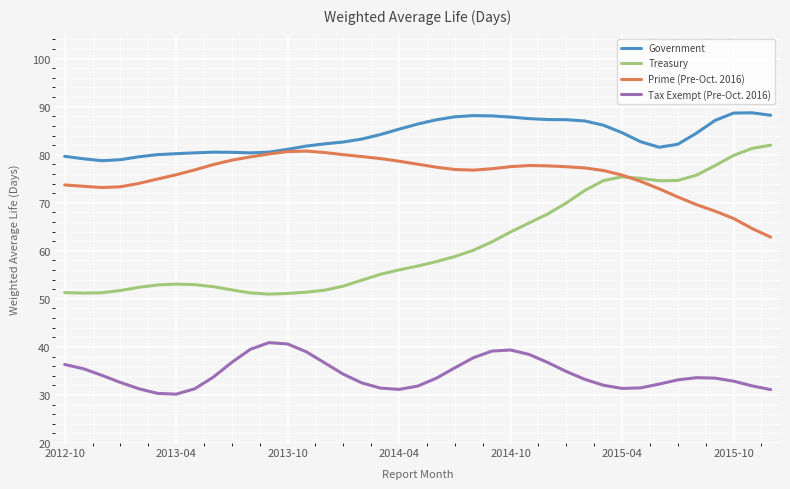

What is the highest value of the Tax Exempt (Pre-Oct. 2016) series?

40.9